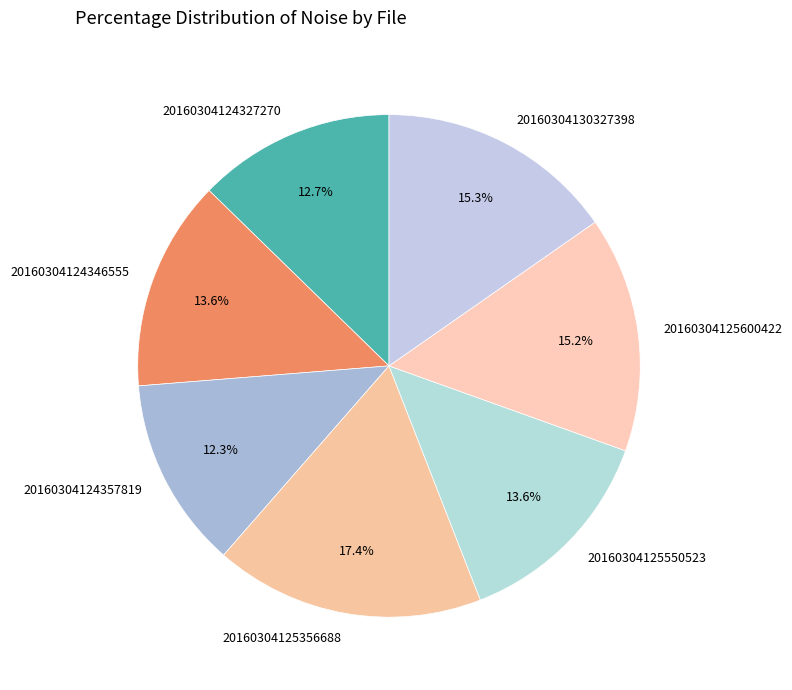

What is the largest slice in the pie chart?

20160304125356688